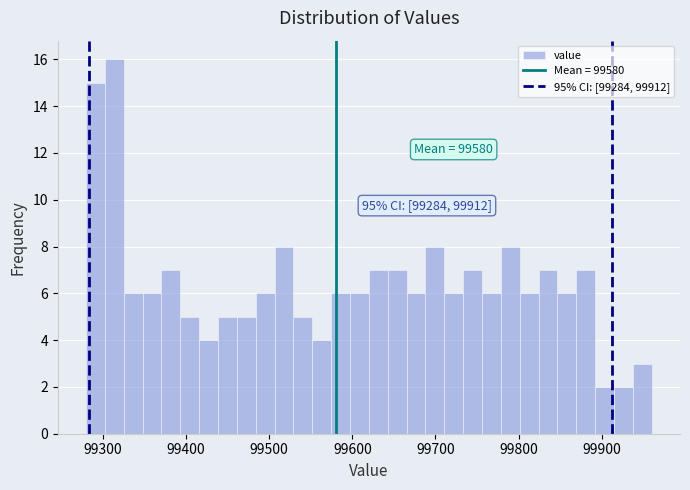

Read against the x-axis, roughly where is the centre of the tallest bar?

99310